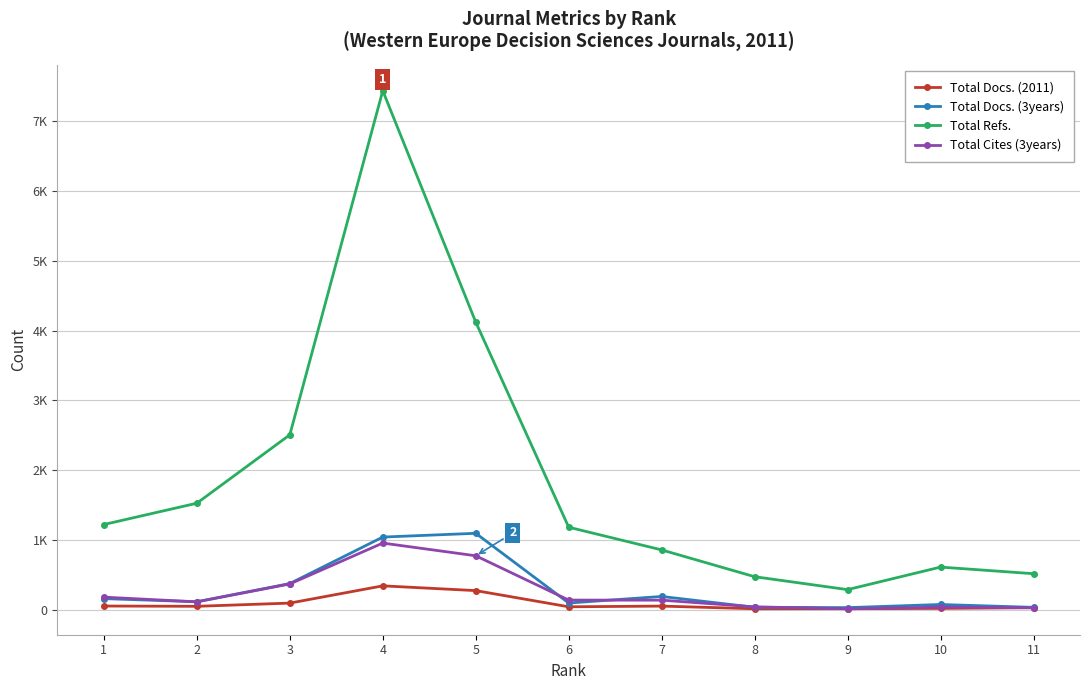

List the series in order of their peak value, lowest first.

Total Docs. (2011), Total Cites (3years), Total Docs. (3years), Total Refs.